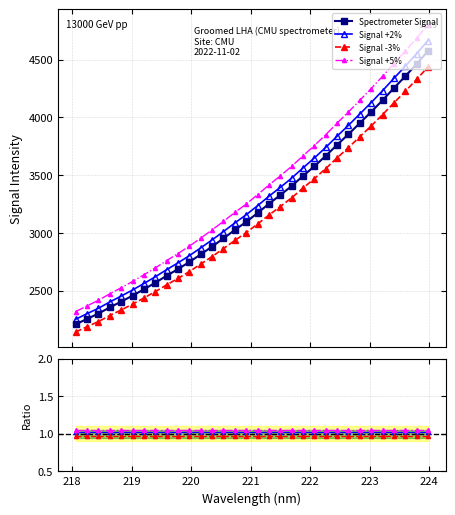

At how many categories does at least one series exceed 844?

32